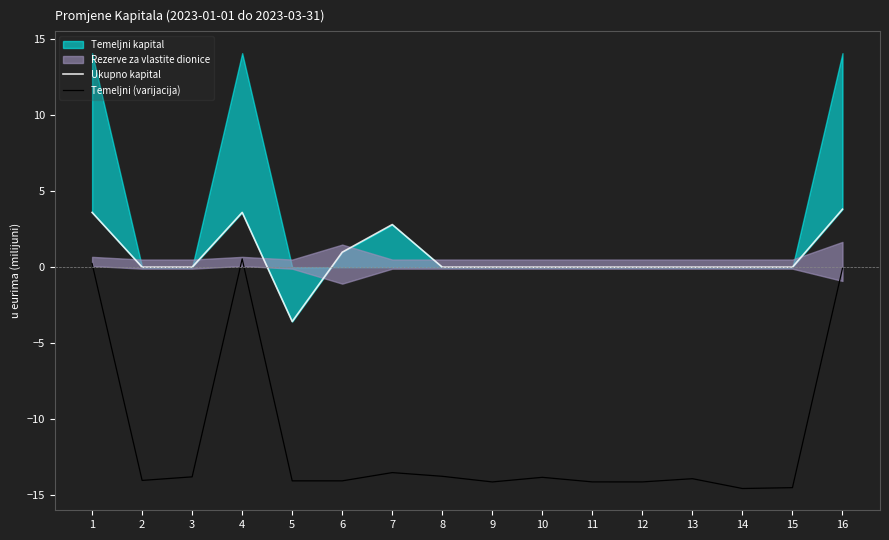

Which series has the largest total across all categories?

Ukupno kapital